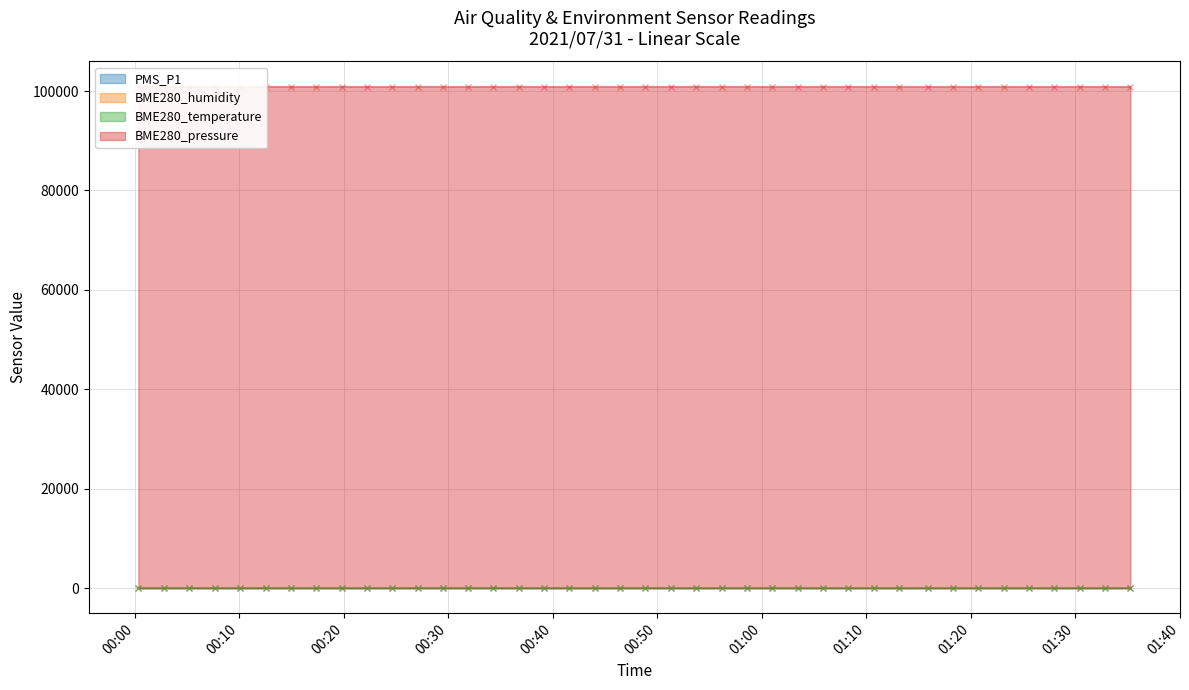

What is the sum of all BME280_pressure values?

4035370.0